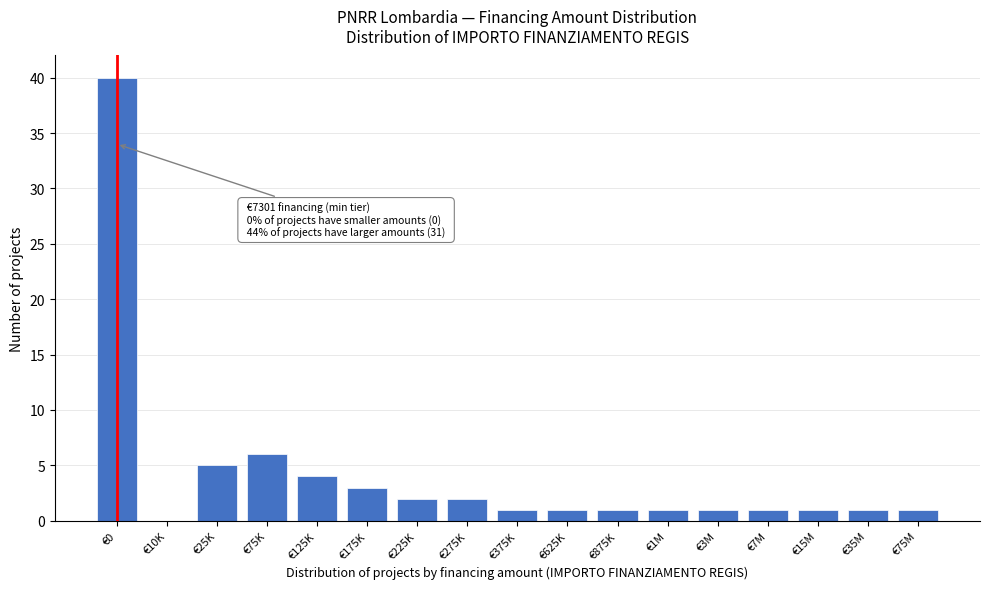

Reading right to left, list all the values displayed in this chart.

€75M=1	€35M=1	€15M=1	€7M=1	€3M=1	€1M=1	€875K=1	€625K=1	€375K=1	€275K=2	€225K=2	€175K=3	€125K=4	€75K=6	€25K=5	€10K=0	€0=40